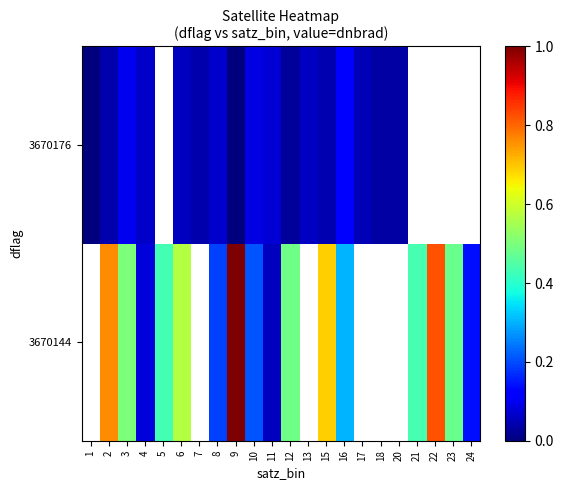

Between 11 and 17, which series saw the biggest shift?

3670176